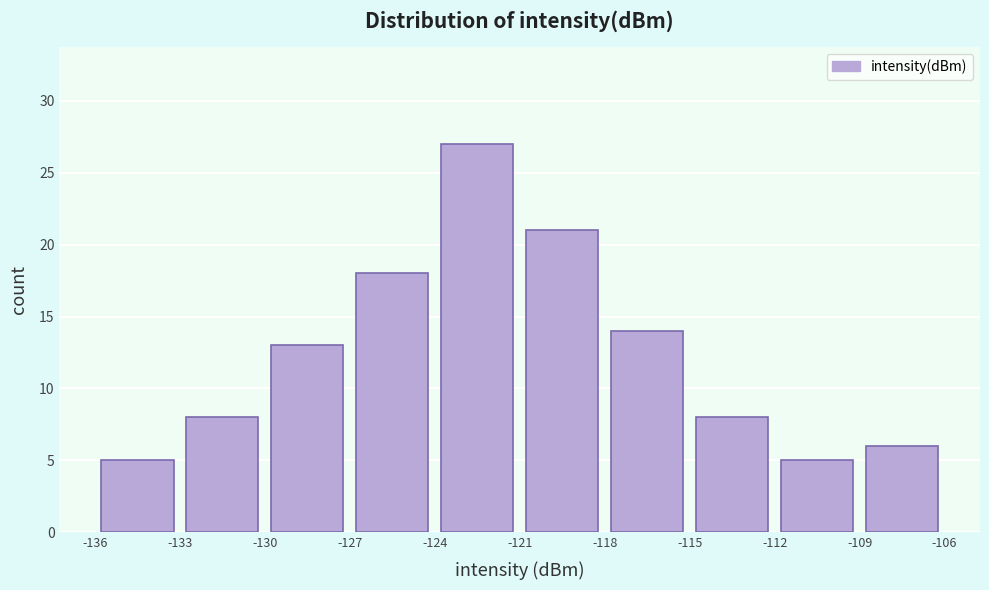

Over which range of the x-axis is the bar tallest?

-124 to -121